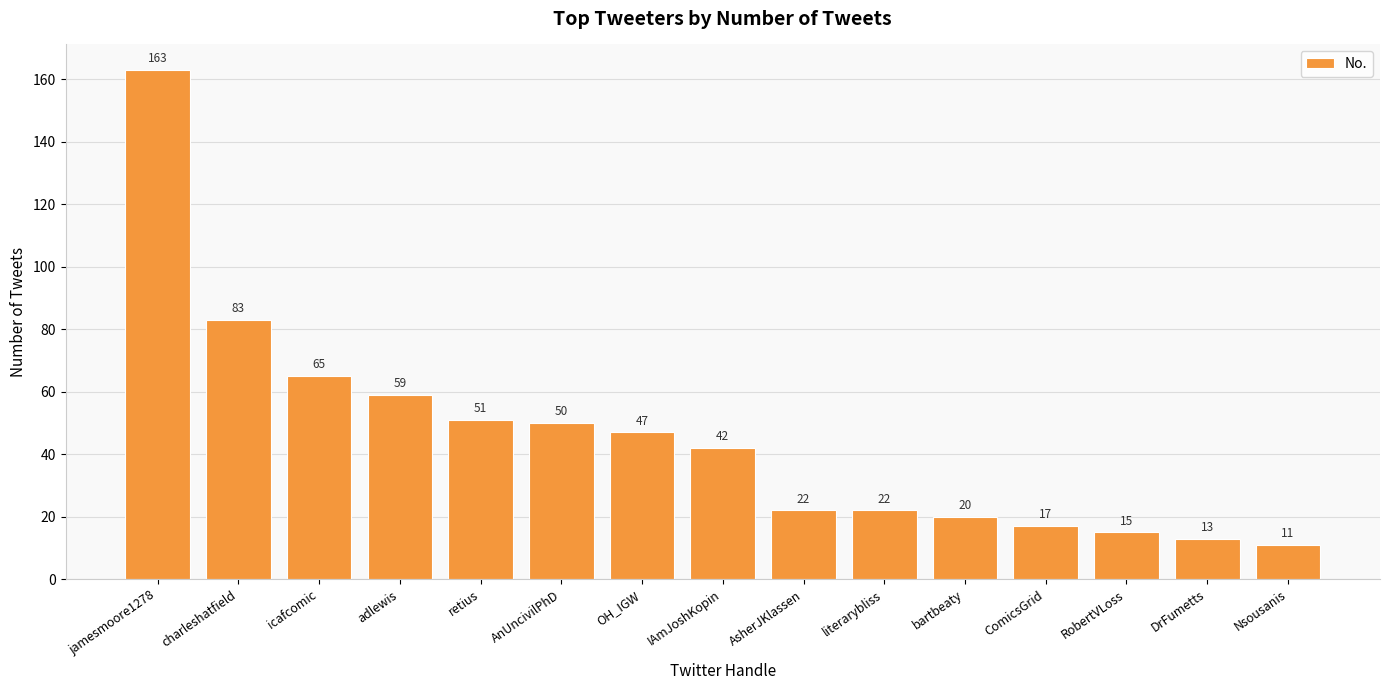

At which label is the value closest to 87?

charleshatfield